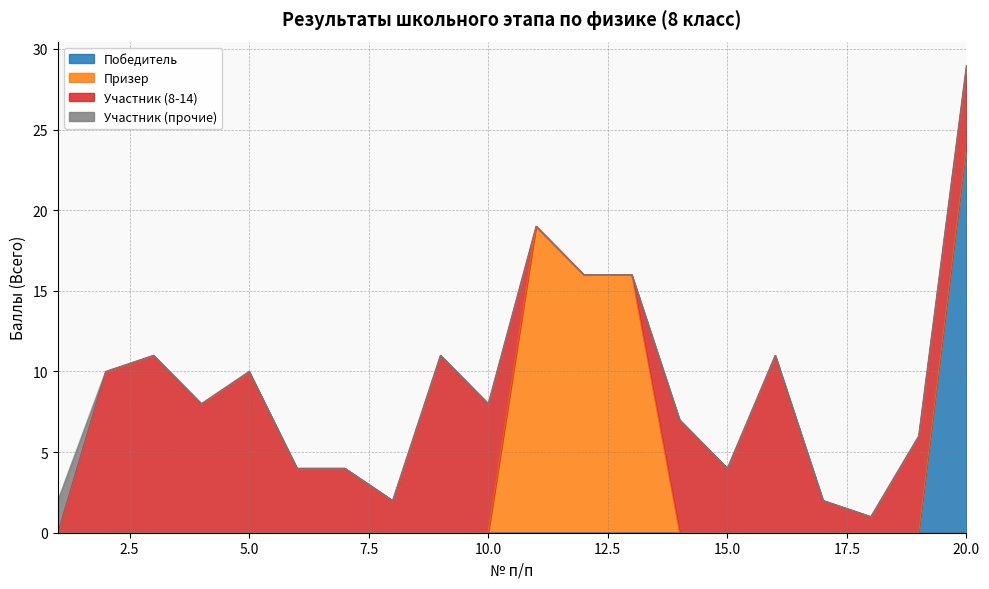

What is the highest value of the Призер series?

19